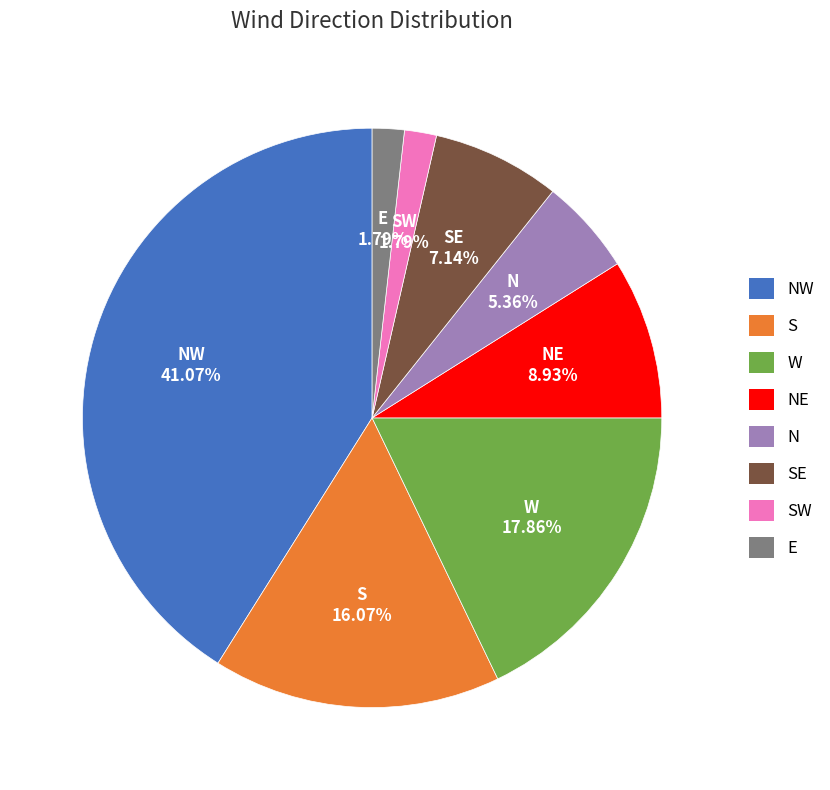

What is the largest slice in the pie chart?

NW